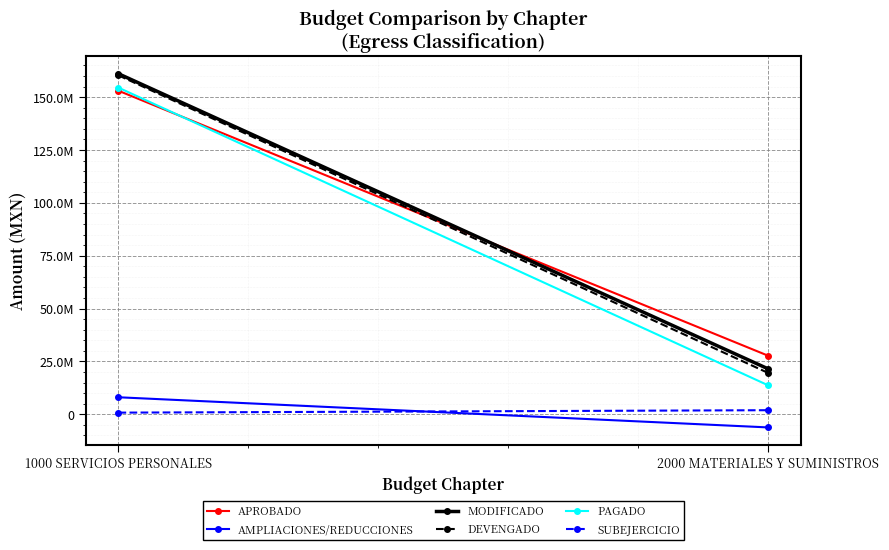

How many values in the PAGADO series exceed 154511261?

1